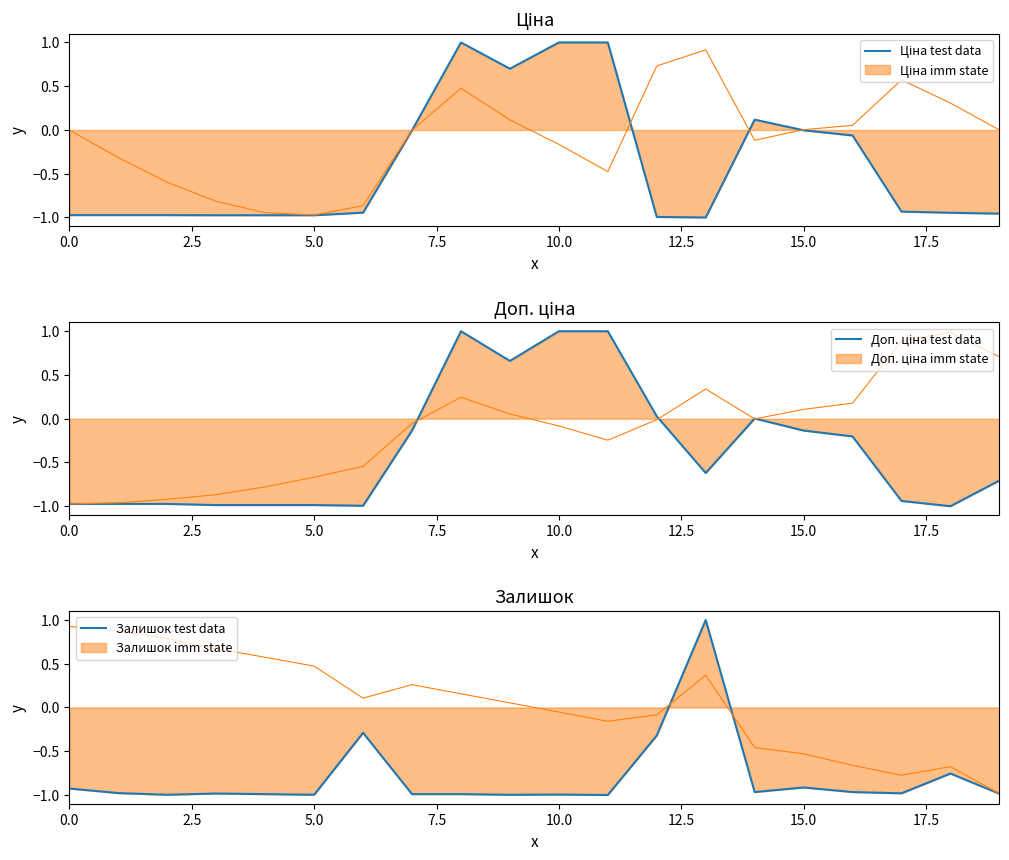

Which series ends up on top after the final intersection of Доп. ціна test data and Ціна test data?

Доп. ціна test data